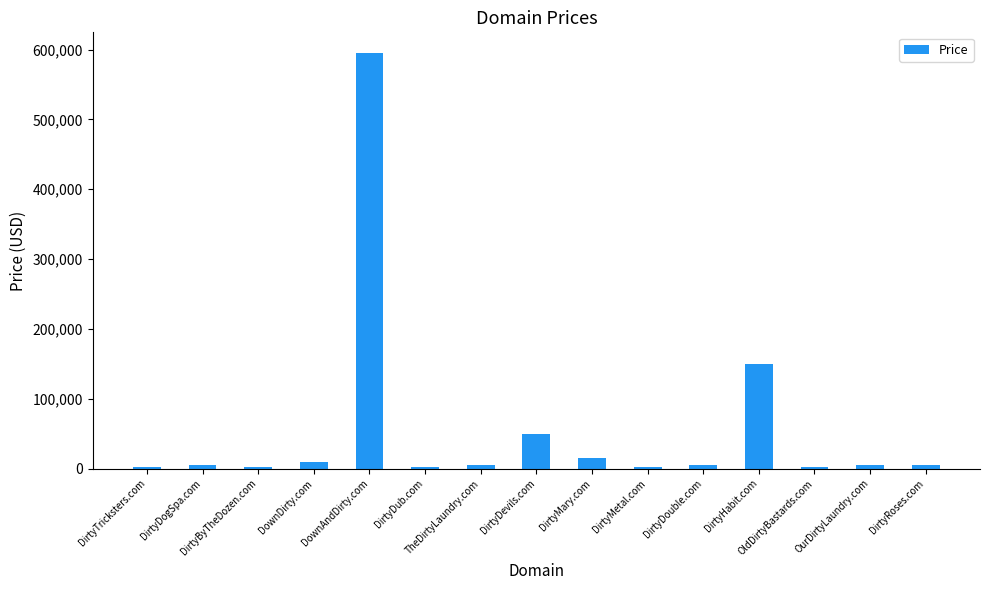

What is the label of the 1st bar from the left?

DirtyTricksters.com